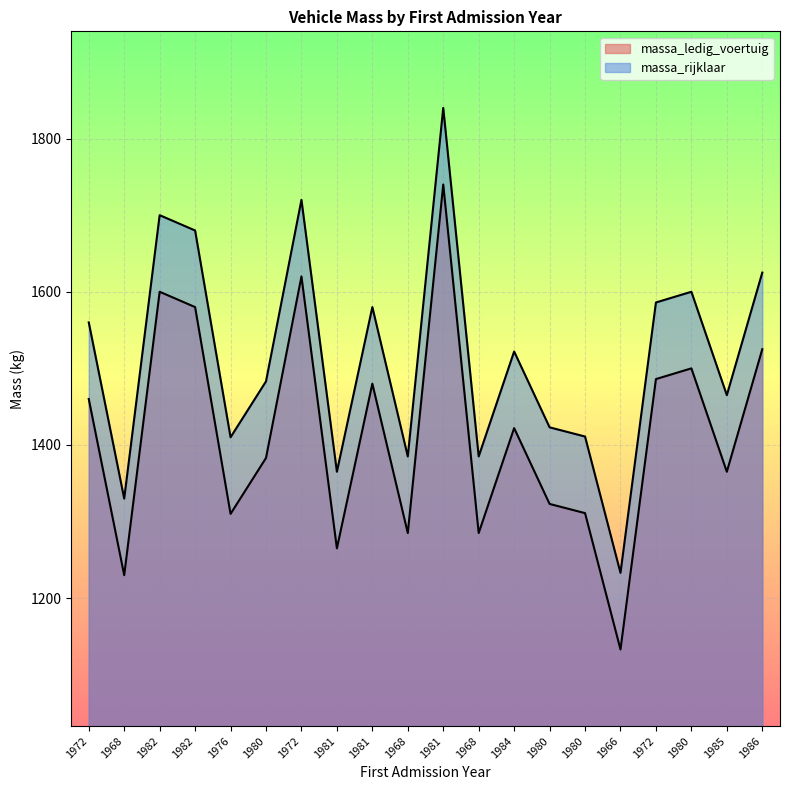

List the series in order of their peak value, lowest first.

massa_ledig_voertuig, massa_rijklaar